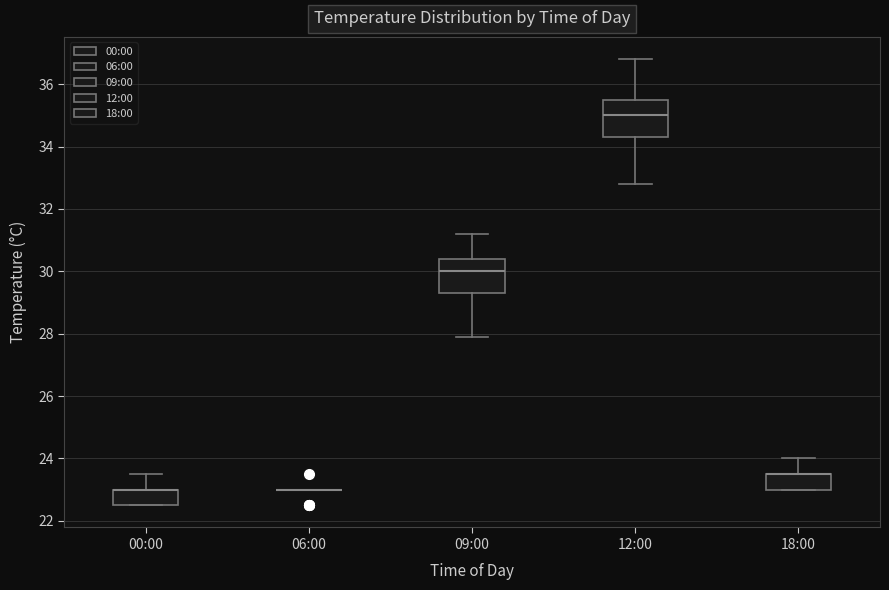

Reading left to right, transcribe this box plot: for each box, give where its median line is, the range the box spans, and where its two whiskers end, as read against the y-axis. The values are not printed on the chart, so give them approximately, as read against the axis.

00:00: median 23.0 (drawn on the box's upper edge), box 22.6 to 23.0, whiskers 22.6 to 23.6
06:00: box collapsed to a line at 23.0, whiskers 23.0 to 23.0
09:00: median 30.0, box 29.4 to 30.4, whiskers 28.0 to 31.2
12:00: median 35.0, box 34.4 to 35.6, whiskers 32.8 to 36.8
18:00: median 23.6 (drawn on the box's upper edge), box 23.0 to 23.6, whiskers 23.0 to 24.0